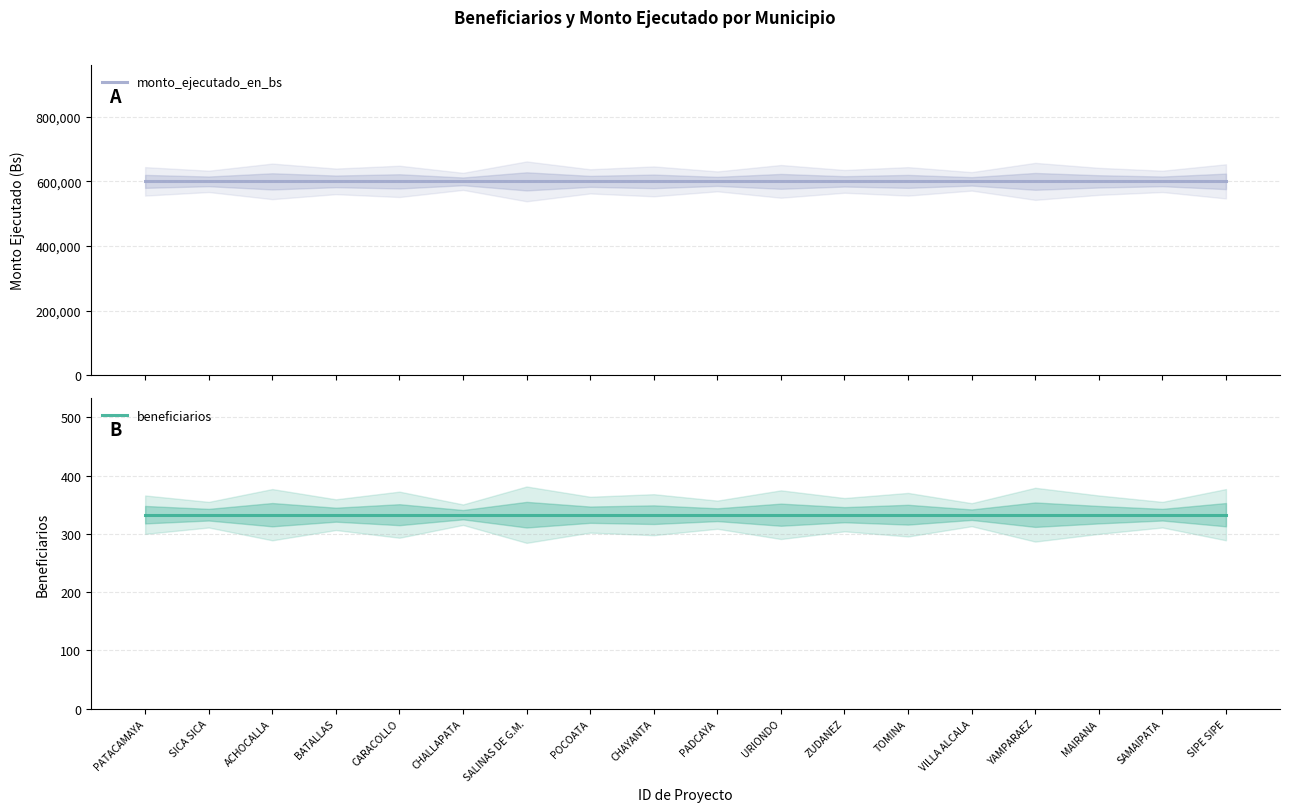

What is the value of the monto_ejecutado_en_bs point at the 17th from the left?

599592